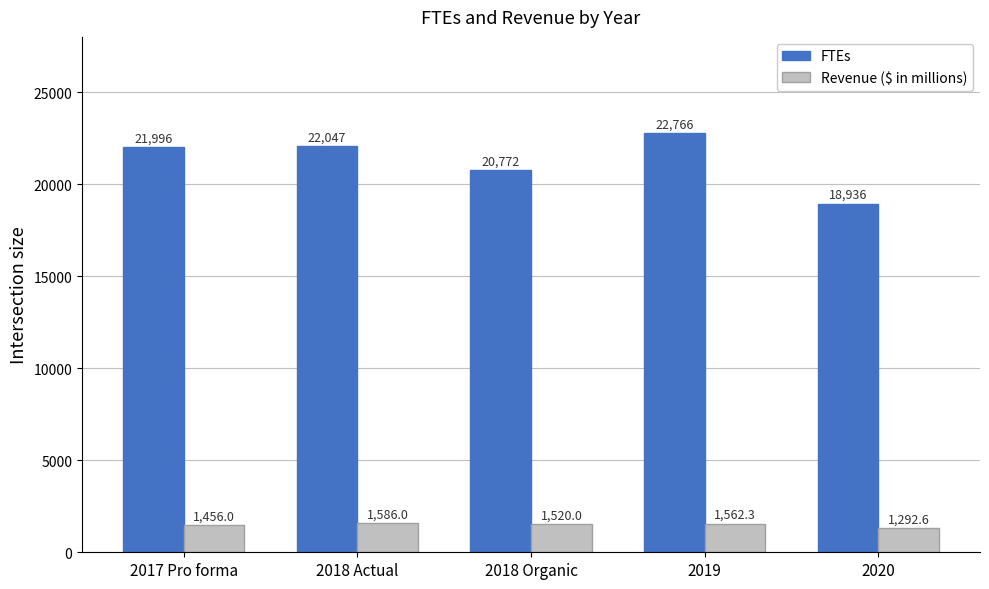

What is the label of the 1st bar from the right?

2020